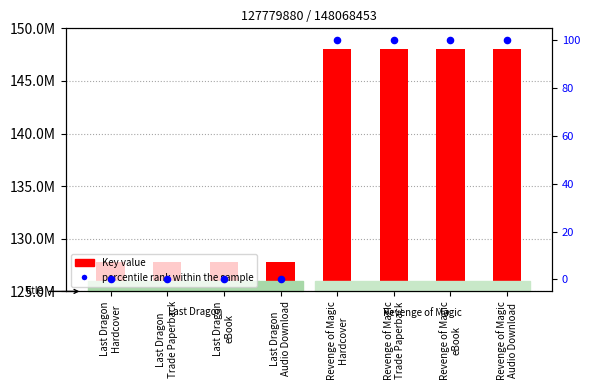

What is the total value across all series at Last Dragon
Trade Paperback?

127779880